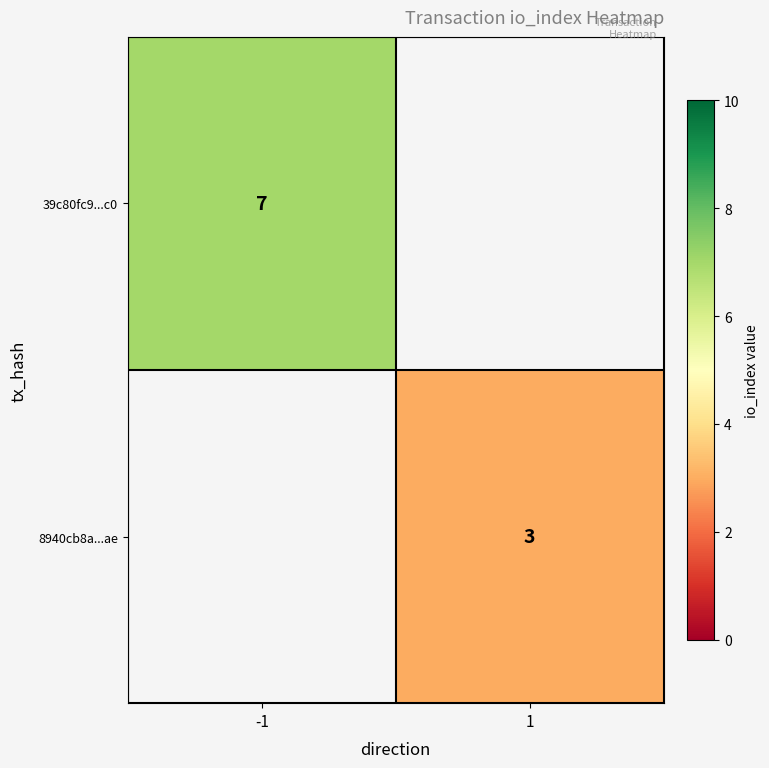

Is it true that 8940cb8a...ae equals 2 at 1?

False